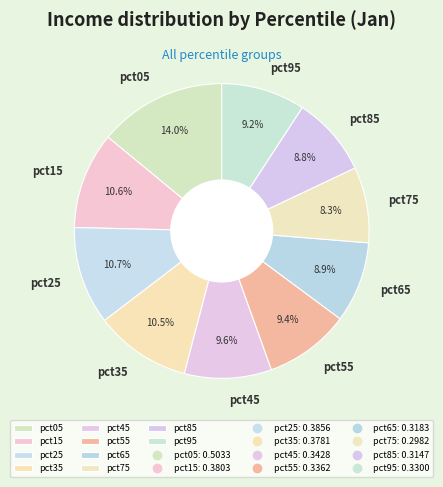

Which slice is the largest?

pct05